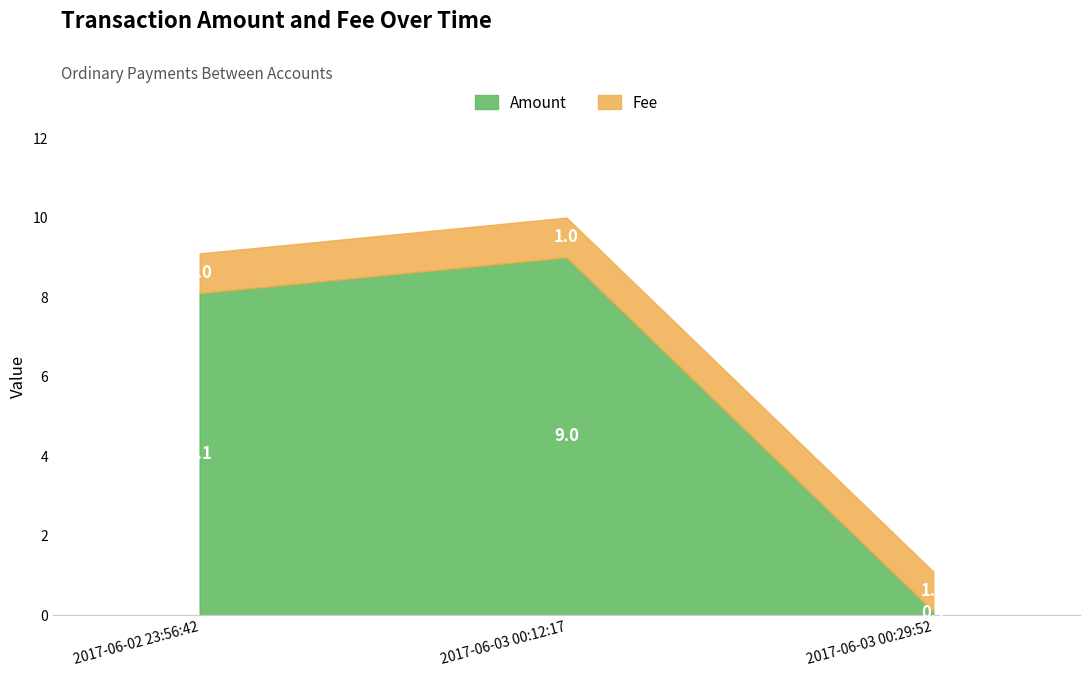

Which series has the largest range (max minus min)?

Amount